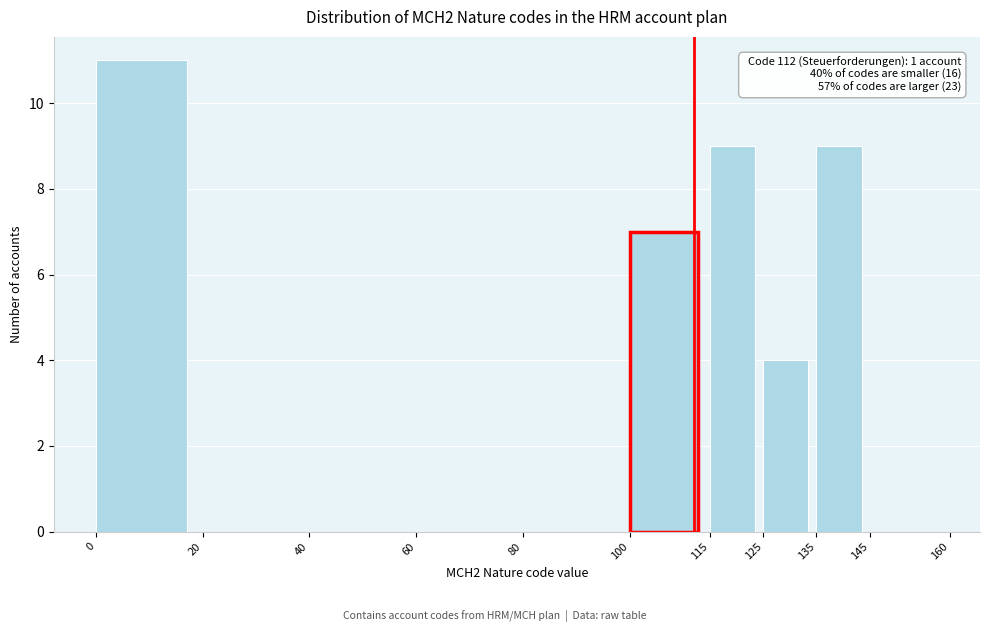

Over which range of the x-axis is the bar tallest?

0 to 20